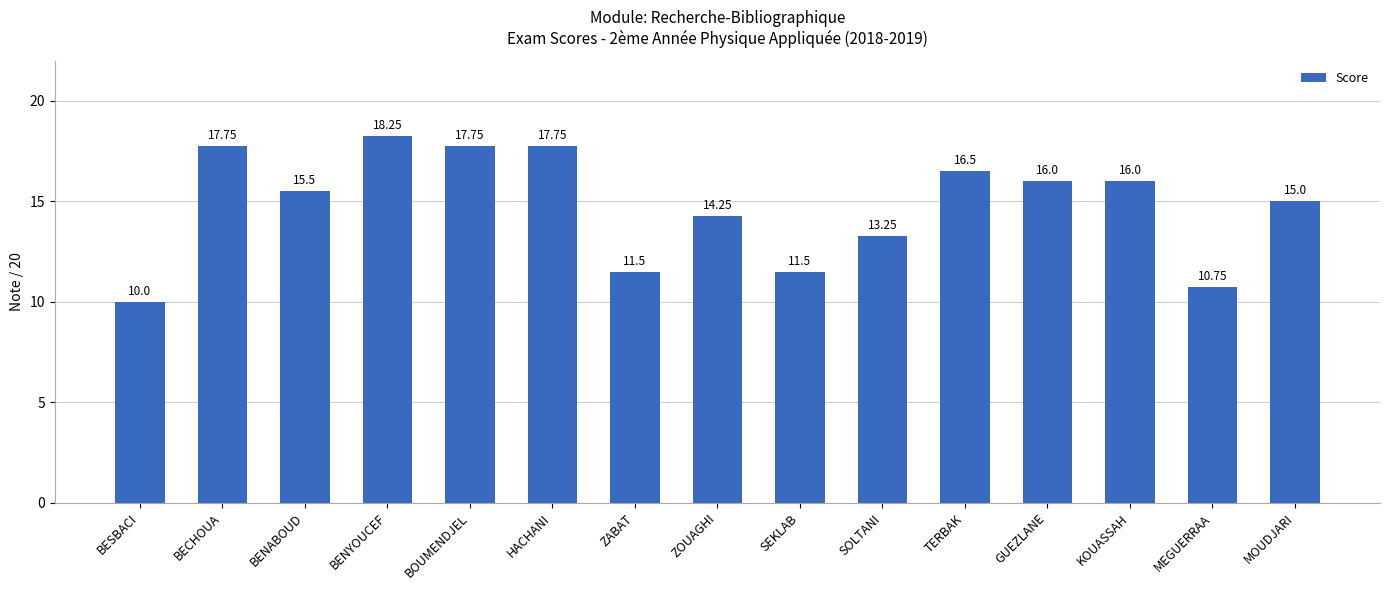

What is the label of the 10th bar from the left?

SOLTANI